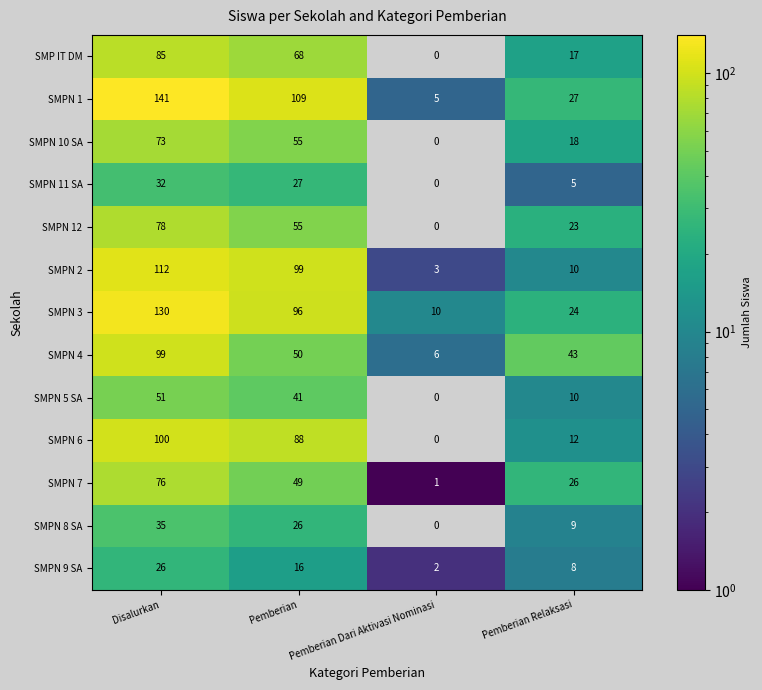

How many data points in SMPN 9 SA are less than 16?

2